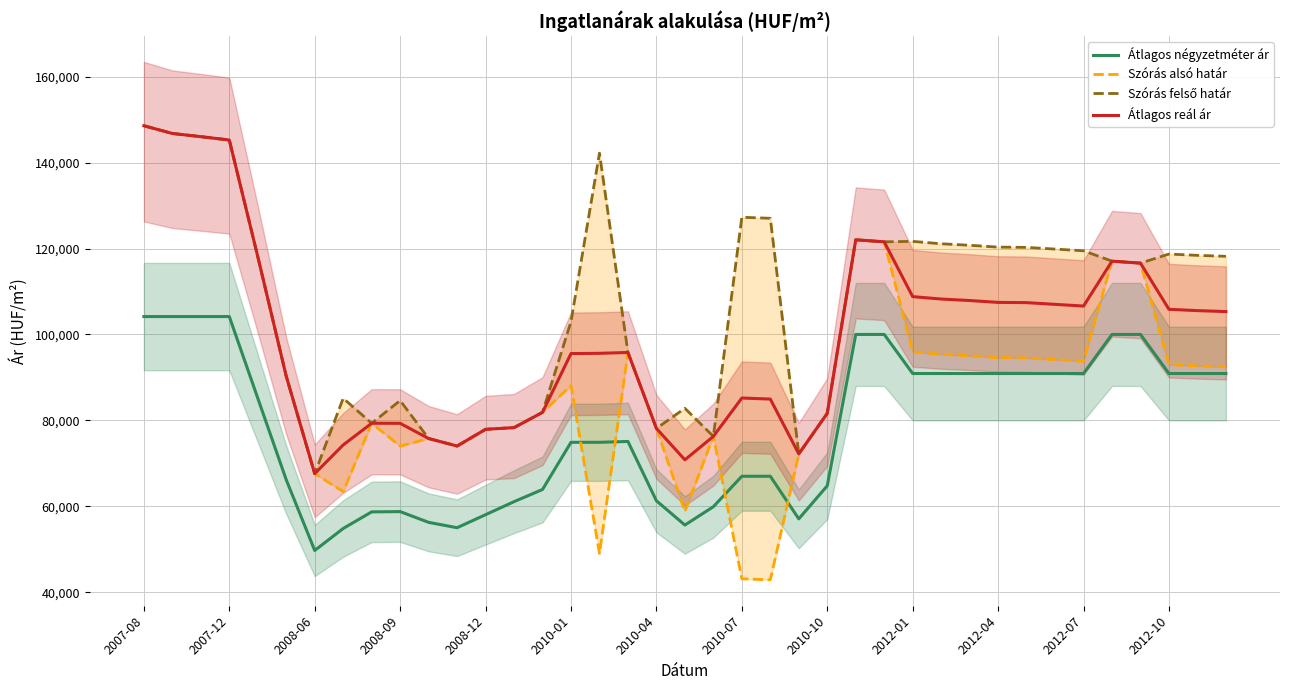

The value of Átlagos reál ár at 2010-07 is 85197. True or false?

True